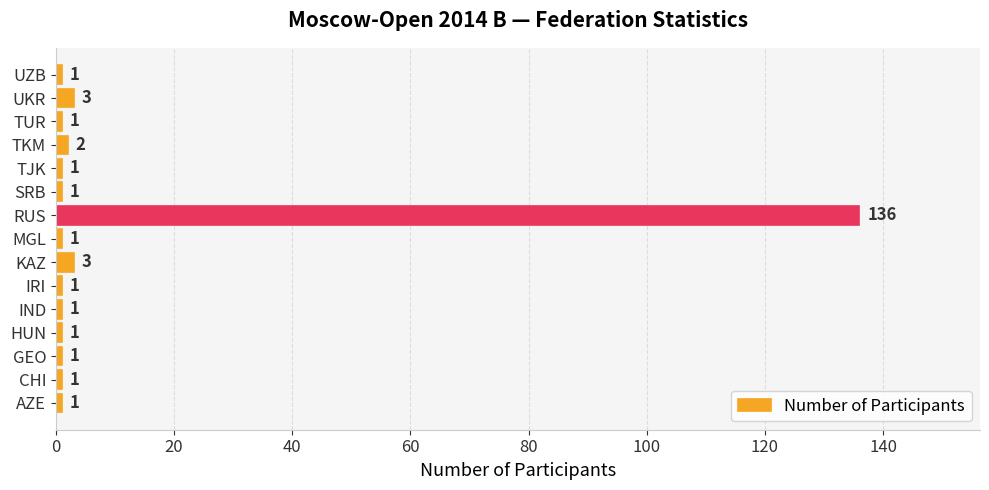

What is the difference between the maximum and second lowest values?

135